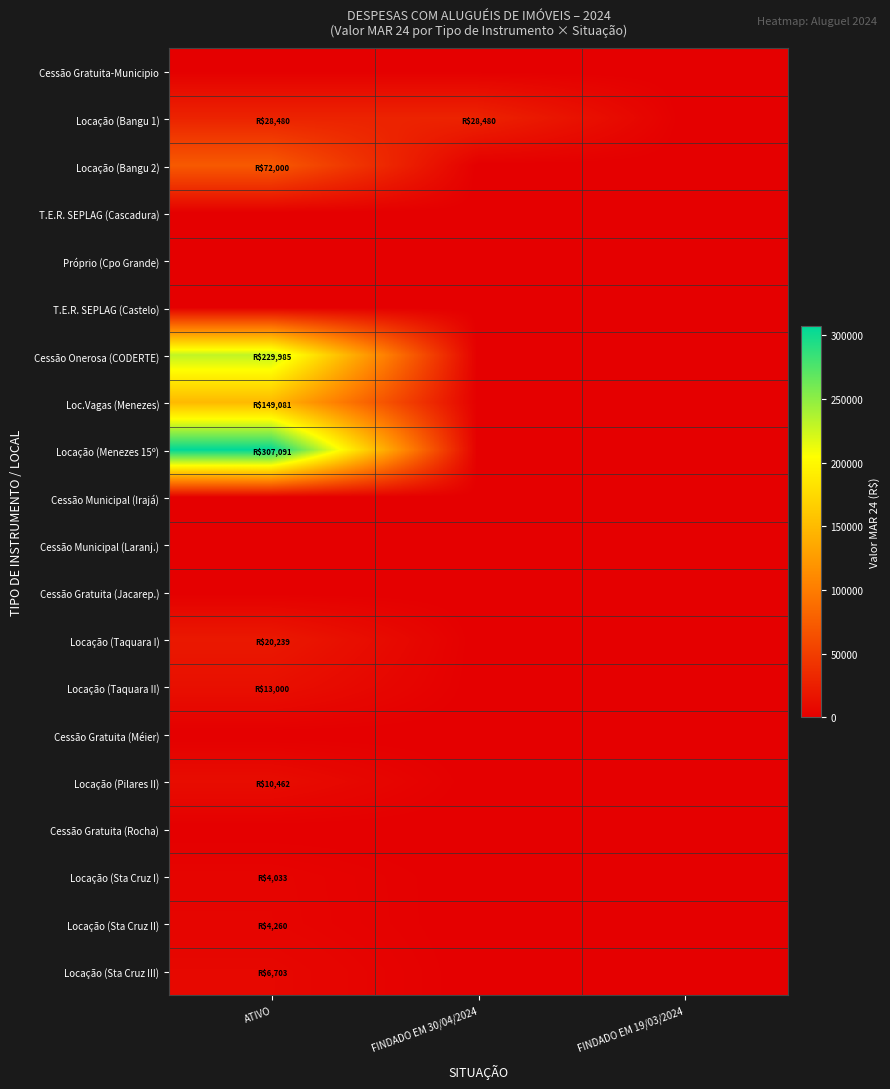

Which series has the largest total across all categories?

Locação (Menezes 15º)